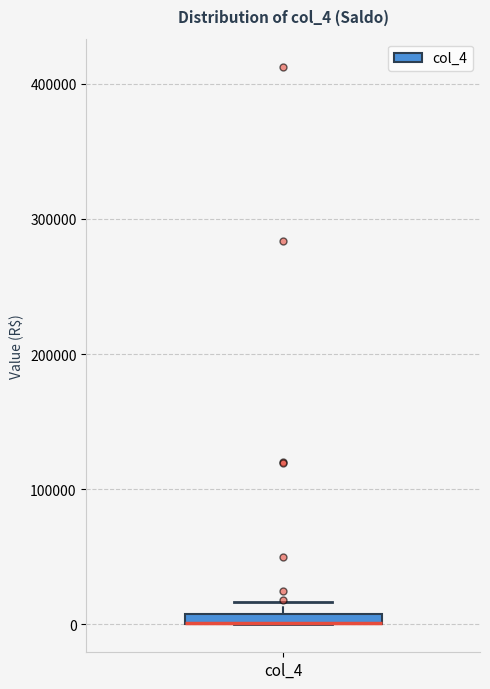

Where is the upper edge of the box for col_4 on the y-axis? The values are not printed on the chart, so give them approximately, as read against the axis.

10000